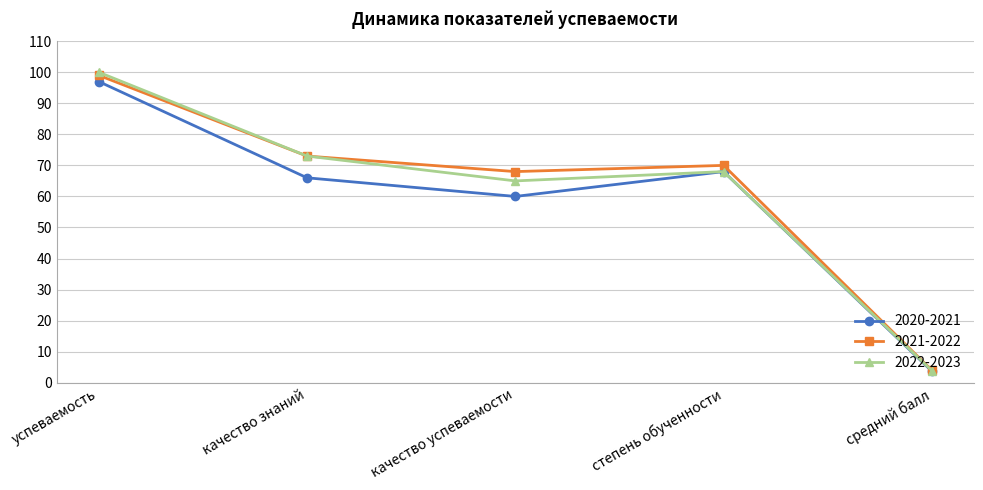

What is the minimum value shown in the chart?

3.7